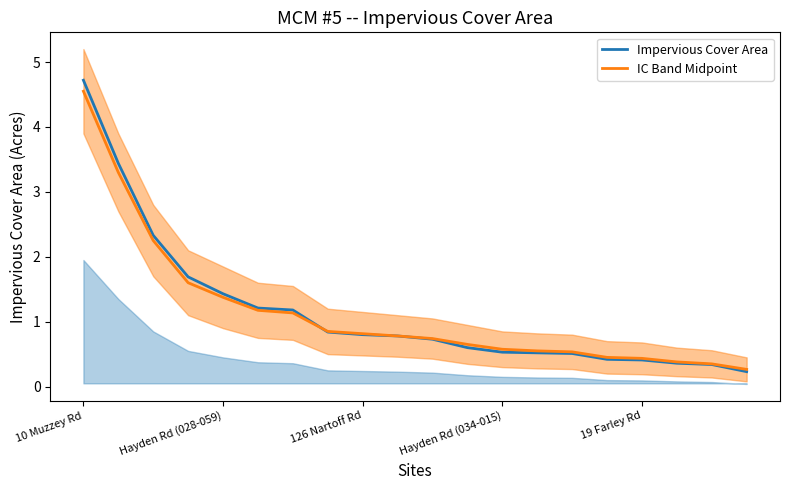

What is the difference between the second highest and second lowest values in the IC Band Midpoint series?

2.9